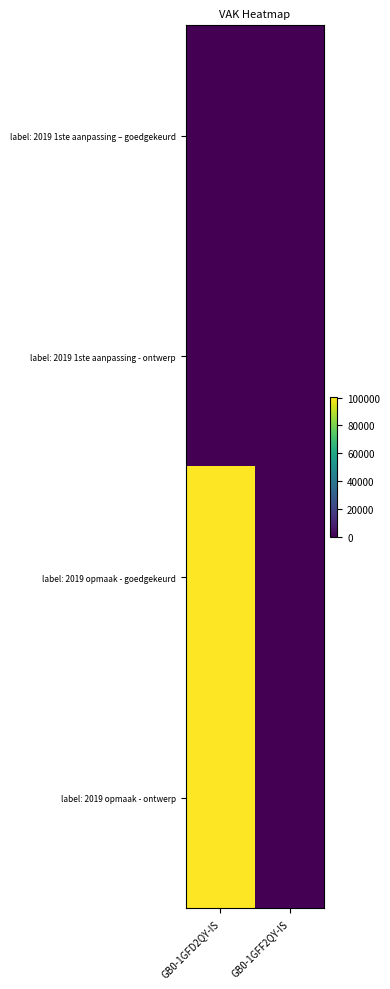

How many series are shown in this chart?

4